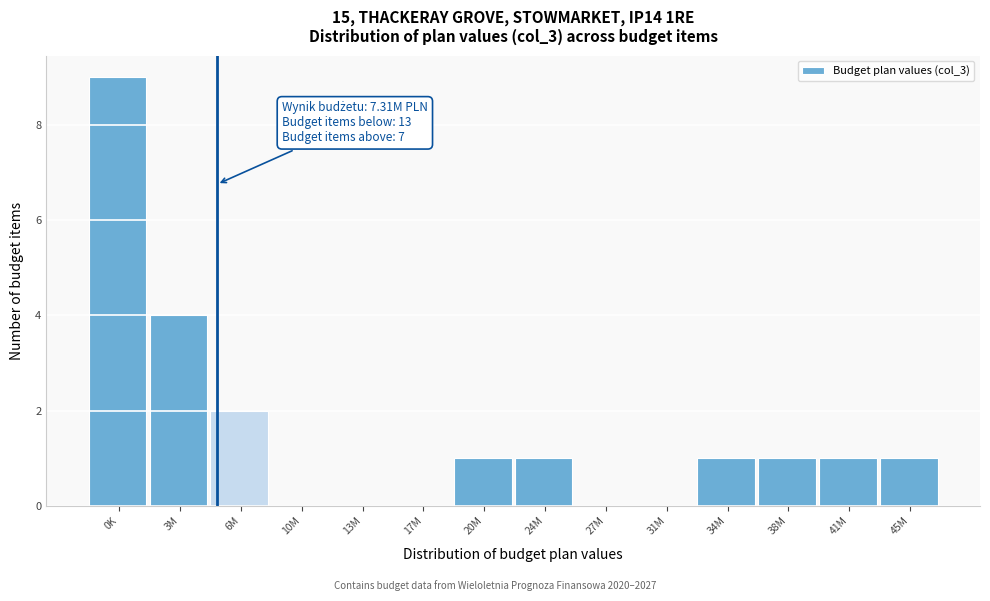

Reading left to right, transcribe all the data shown in this chart.

0K=9	3M=4	6M=2	10M=0	13M=0	17M=0	20M=1	24M=1	27M=0	31M=0	34M=1	38M=1	41M=1	45M=1